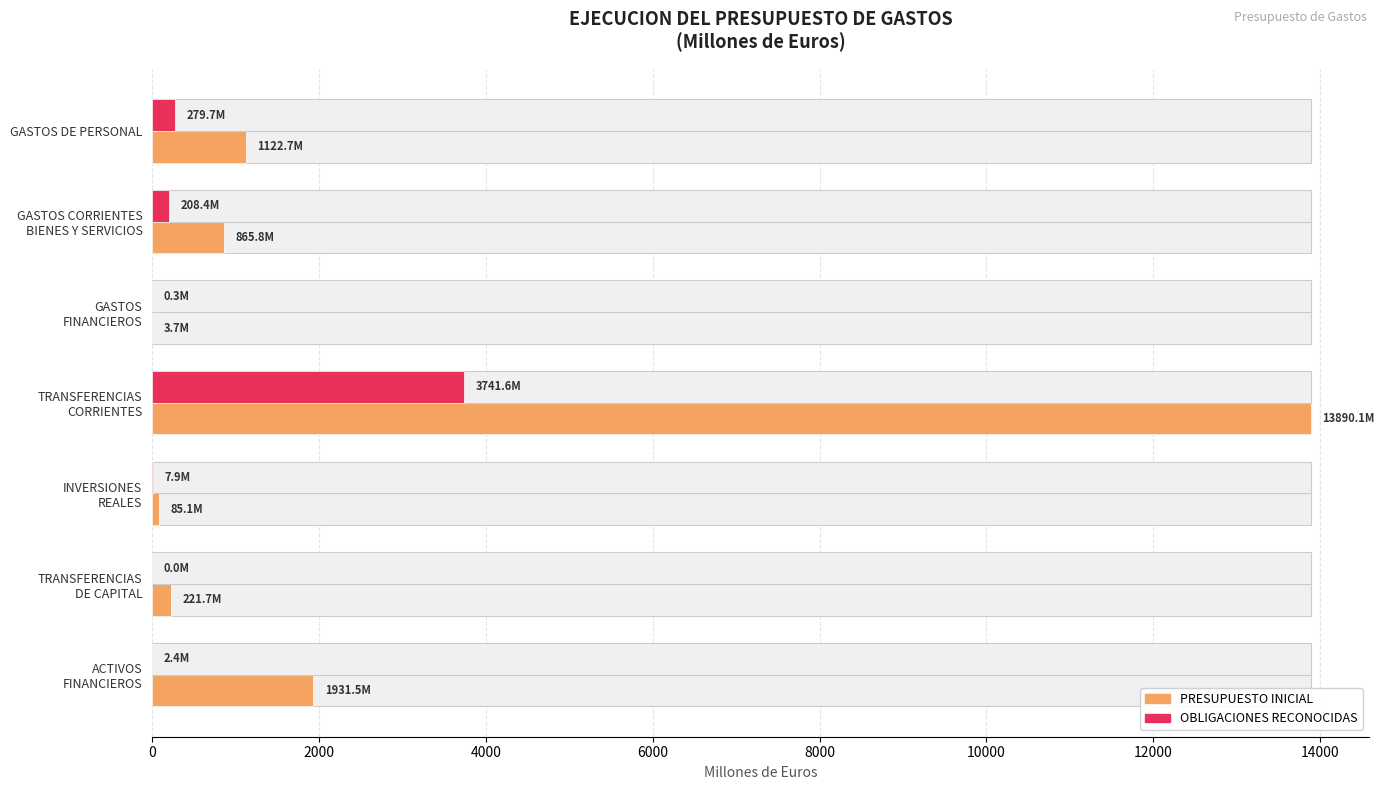

Which series has the largest range (max minus min)?

PRESUPUESTO INICIAL